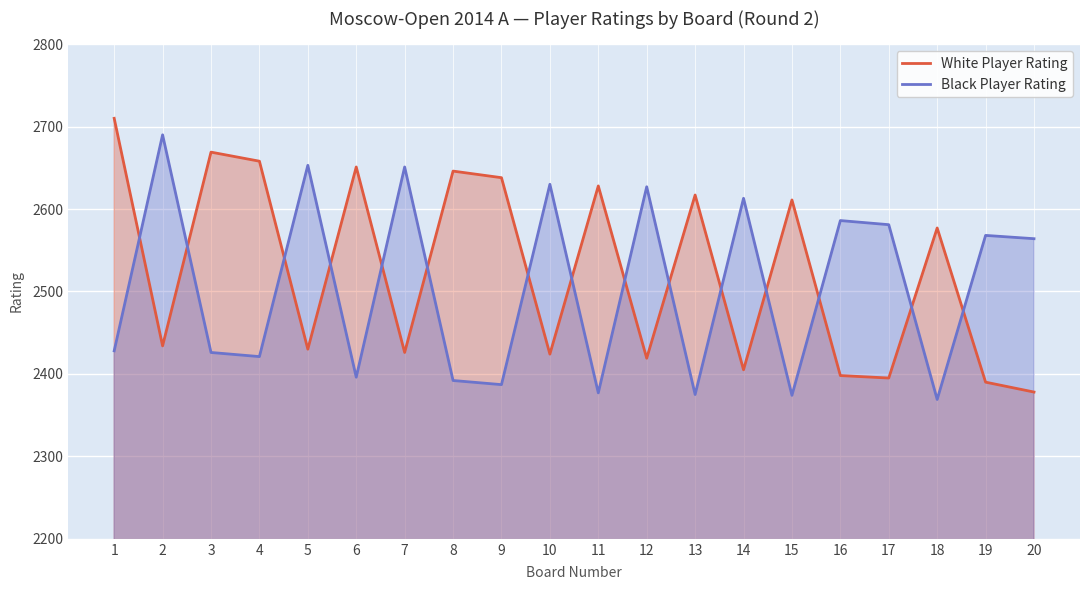

Reading left to right, list all the values displayed in this chart.

White Player Rating: 1=2710	2=2434	3=2669	4=2658	5=2430	6=2651	7=2426	8=2646	9=2638	10=2424	11=2628	12=2419	13=2617	14=2405	15=2611	16=2398	17=2395	18=2577	19=2390	20=2378
Black Player Rating: 1=2428	2=2690	3=2426	4=2421	5=2653	6=2396	7=2651	8=2392	9=2387	10=2630	11=2377	12=2627	13=2375	14=2613	15=2374	16=2586	17=2581	18=2369	19=2568	20=2564